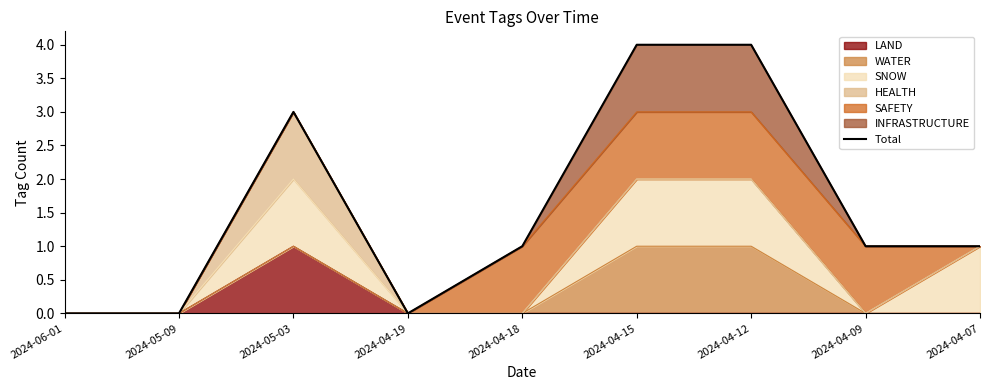

How many points are lower than both their immediate neighbors (excluding endpoints)?

1